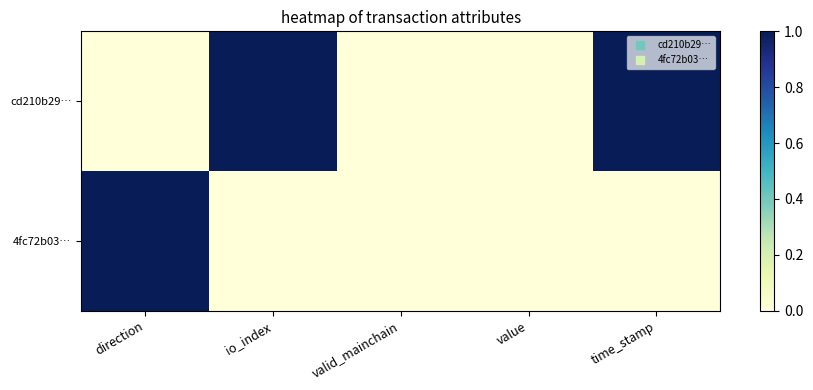

Reading left to right, extract all data points from this chart.

cd210b29…: direction=0	io_index=1	valid_mainchain=0	value=0	time_stamp=1
4fc72b03…: direction=1	io_index=0	valid_mainchain=0	value=0	time_stamp=0